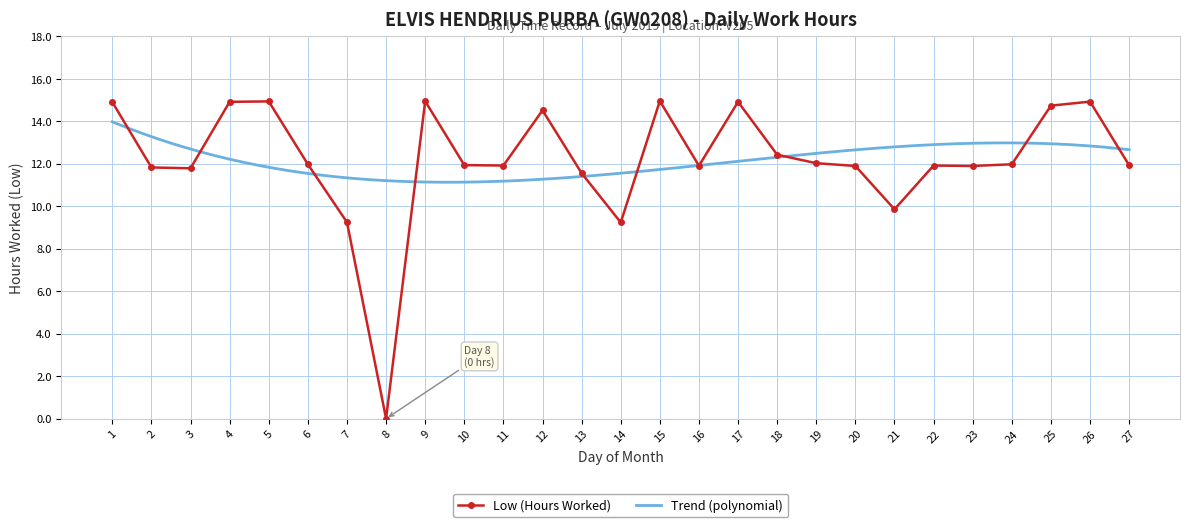

Reading left to right, list all the values displayed in this chart.

1=14.9	2=11.8	3=11.8	4=14.9	5=14.9	6=12.0	7=9.2	8=0.0	9=14.9	10=11.9	11=11.9	12=14.5	13=11.6	14=9.2	15=15.0	16=11.9	17=14.9	18=12.4	19=12.0	20=11.9	21=9.9	22=11.9	23=11.9	24=12.0	25=14.7	26=14.9	27=11.9